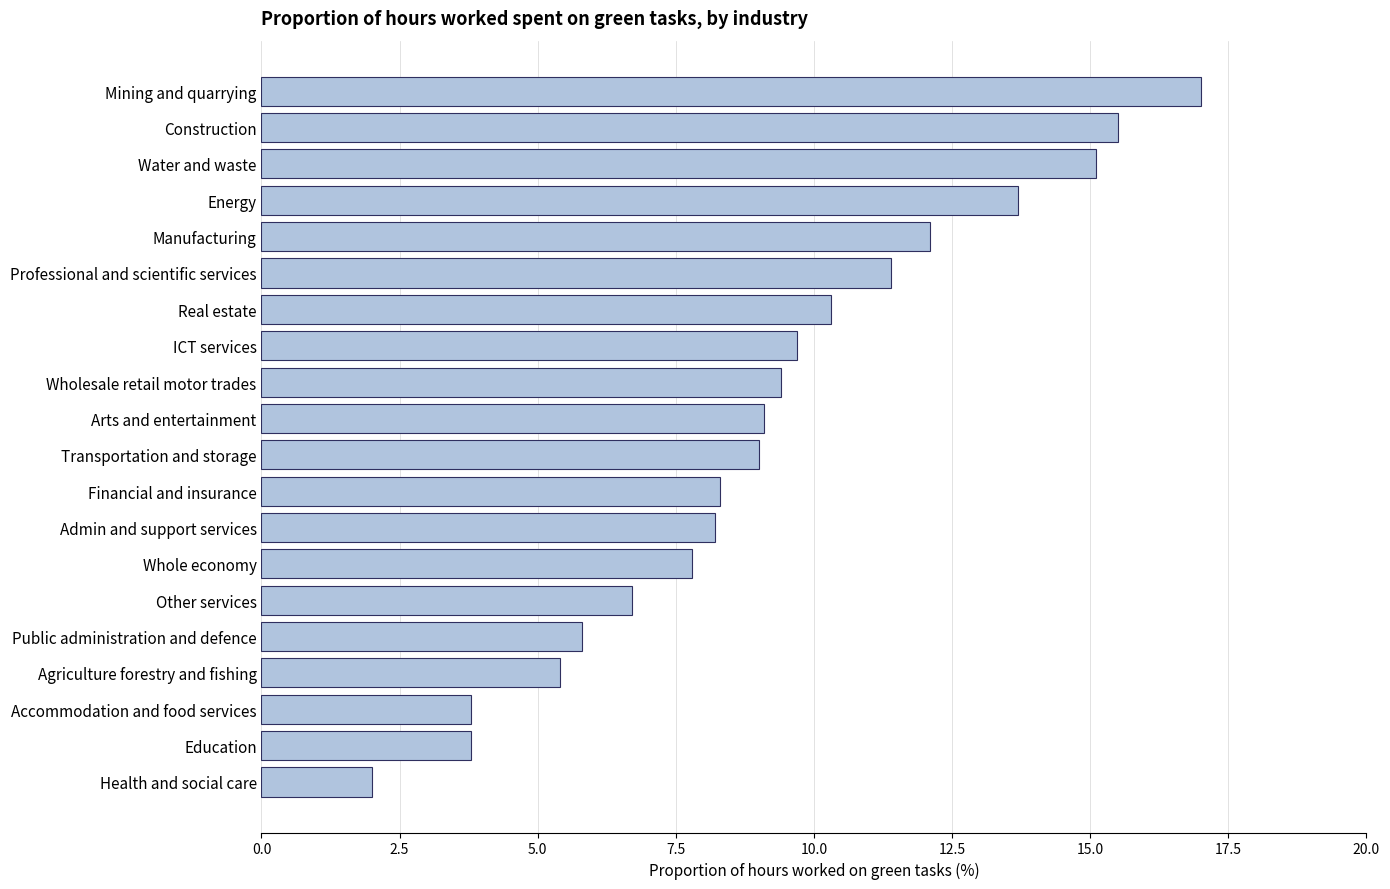

What is the label of the 6th bar from the top?

Professional and scientific services